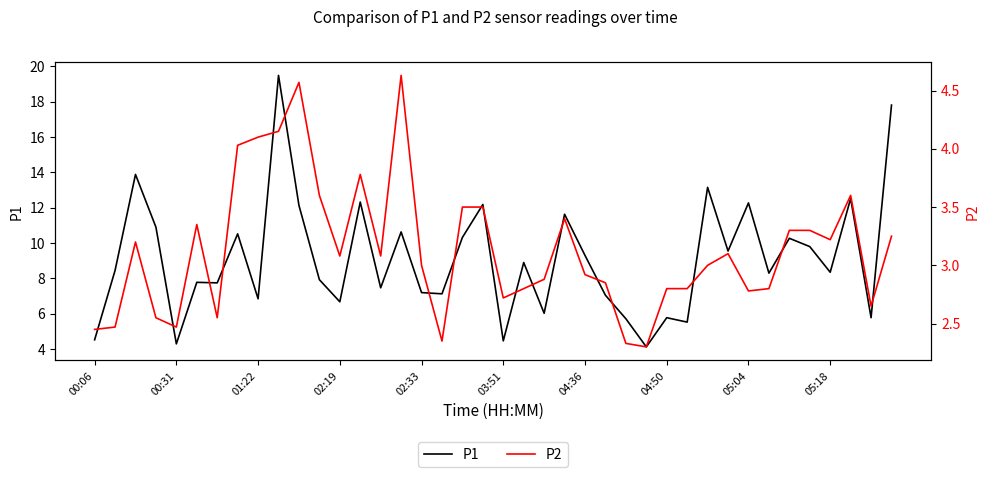

What is the maximum value for P2?

4.6